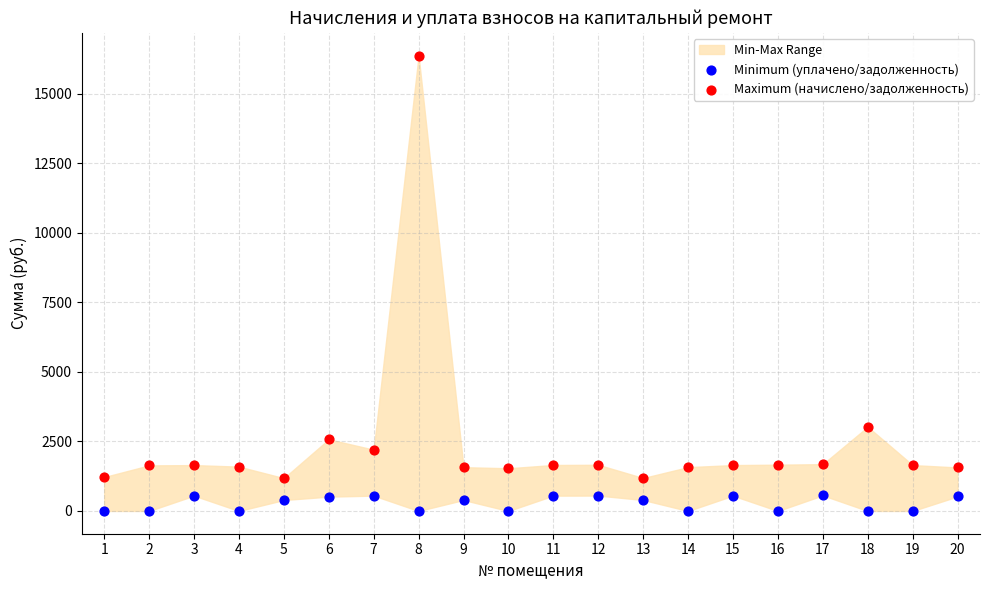

What is the X range (max minus min) for the scatter plot?

19.0